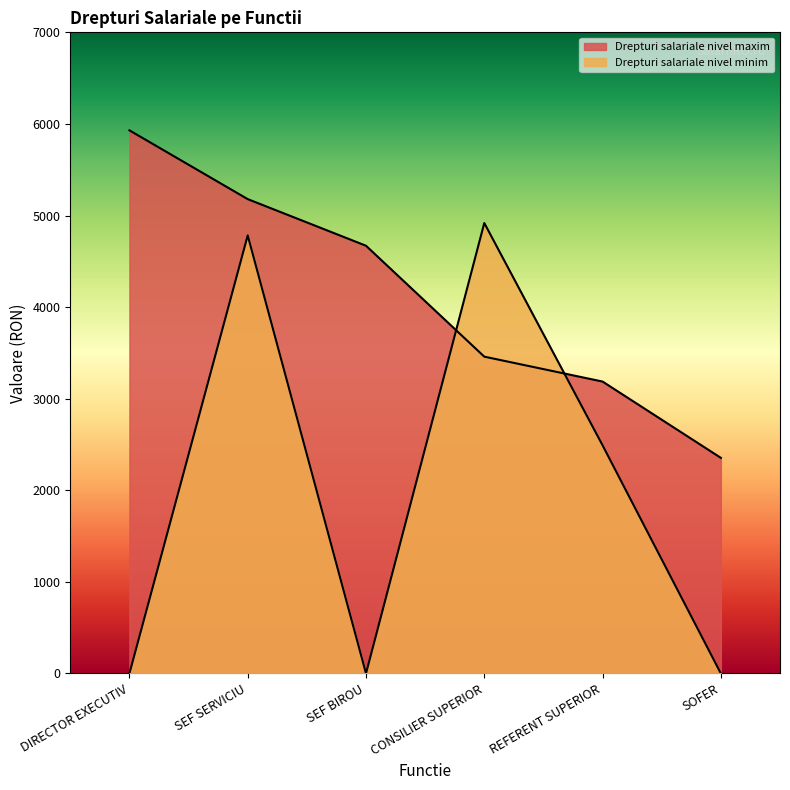

How many times do Drepturi salariale nivel maxim and Drepturi salariale nivel minim cross each other?

2